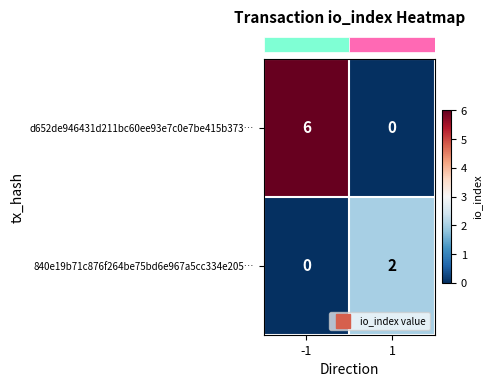

What is the greatest value displayed?

6